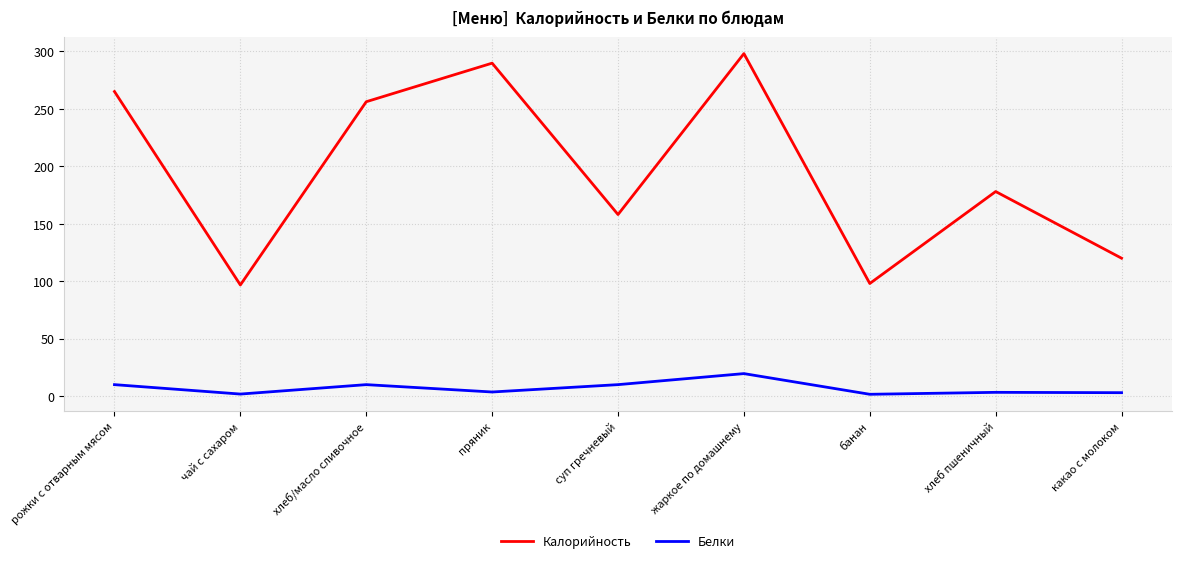

What is the total value across all series at жаркое по домашнему?

317.6